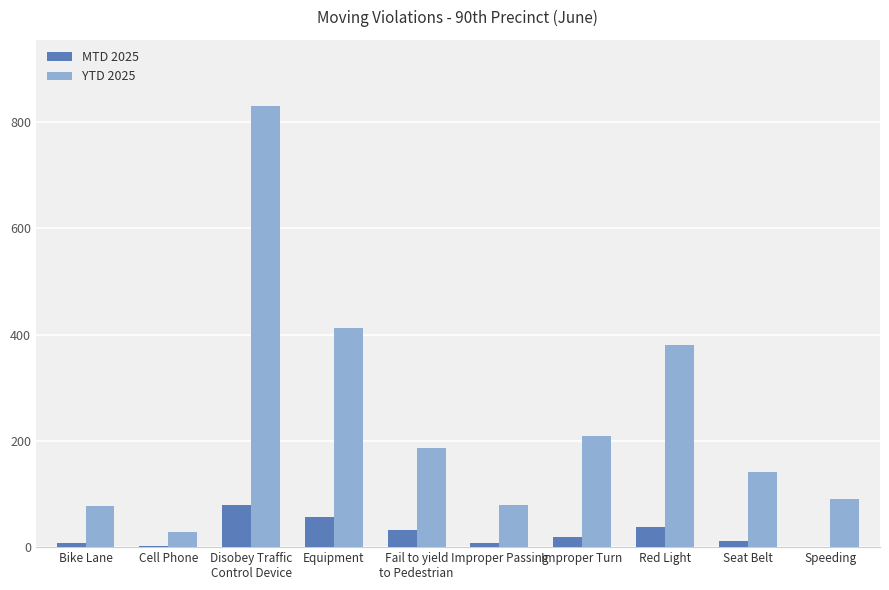

Which category has the highest value in the YTD 2025 series?

Disobey Traffic
Control Device